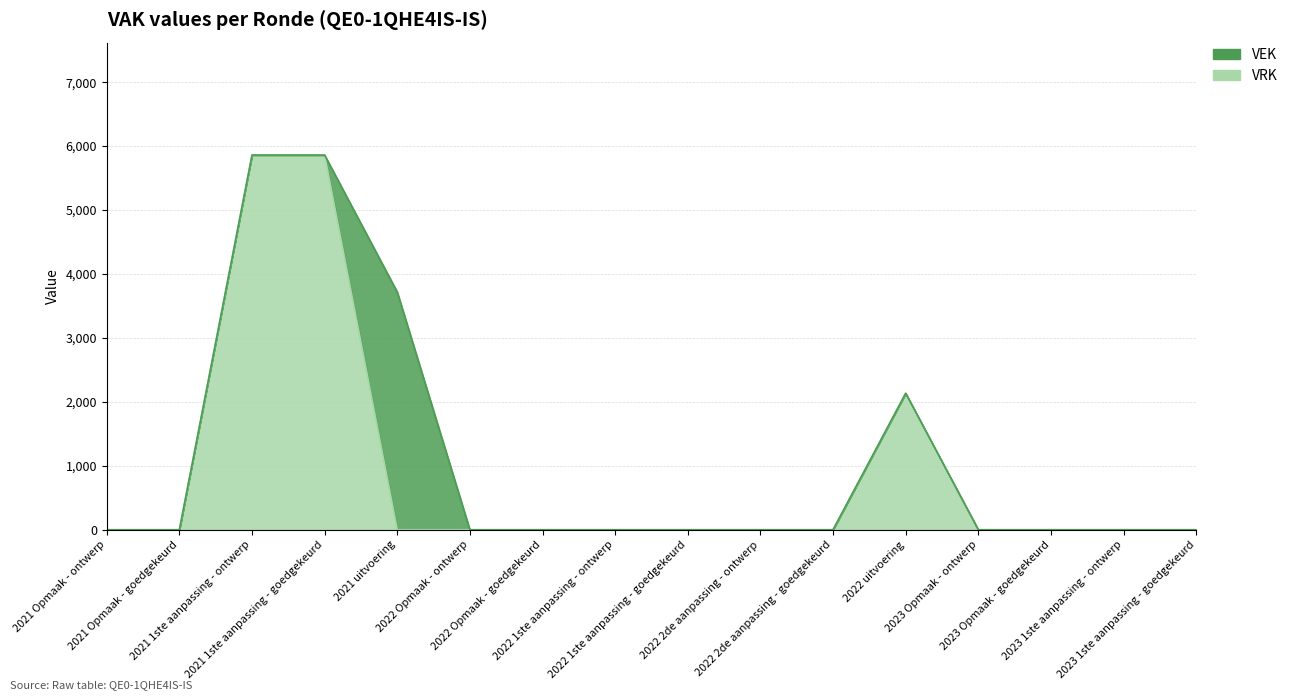

Reading left to right, extract all data points from this chart.

VEK: 2021 Opmaak - ontwerp=0	2021 Opmaak - goedgekeurd=0	2021 1ste aanpassing - ontwerp=5860	2021 1ste aanpassing - goedgekeurd=5860	2021 uitvoering=3718	2022 Opmaak - ontwerp=0	2022 Opmaak - goedgekeurd=0	2022 1ste aanpassing - ontwerp=0	2022 1ste aanpassing - goedgekeurd=0	2022 2de aanpassing - ontwerp=0	2022 2de aanpassing - goedgekeurd=0	2022 uitvoering=2134	2023 Opmaak - ontwerp=0	2023 Opmaak - goedgekeurd=0	2023 1ste aanpassing - ontwerp=0	2023 1ste aanpassing - goedgekeurd=0
VRK: 2021 Opmaak - ontwerp=0	2021 Opmaak - goedgekeurd=0	2021 1ste aanpassing - ontwerp=5860	2021 1ste aanpassing - goedgekeurd=5860	2021 uitvoering=0	2022 Opmaak - ontwerp=0	2022 Opmaak - goedgekeurd=0	2022 1ste aanpassing - ontwerp=0	2022 1ste aanpassing - goedgekeurd=0	2022 2de aanpassing - ontwerp=0	2022 2de aanpassing - goedgekeurd=0	2022 uitvoering=2134	2023 Opmaak - ontwerp=0	2023 Opmaak - goedgekeurd=0	2023 1ste aanpassing - ontwerp=0	2023 1ste aanpassing - goedgekeurd=0